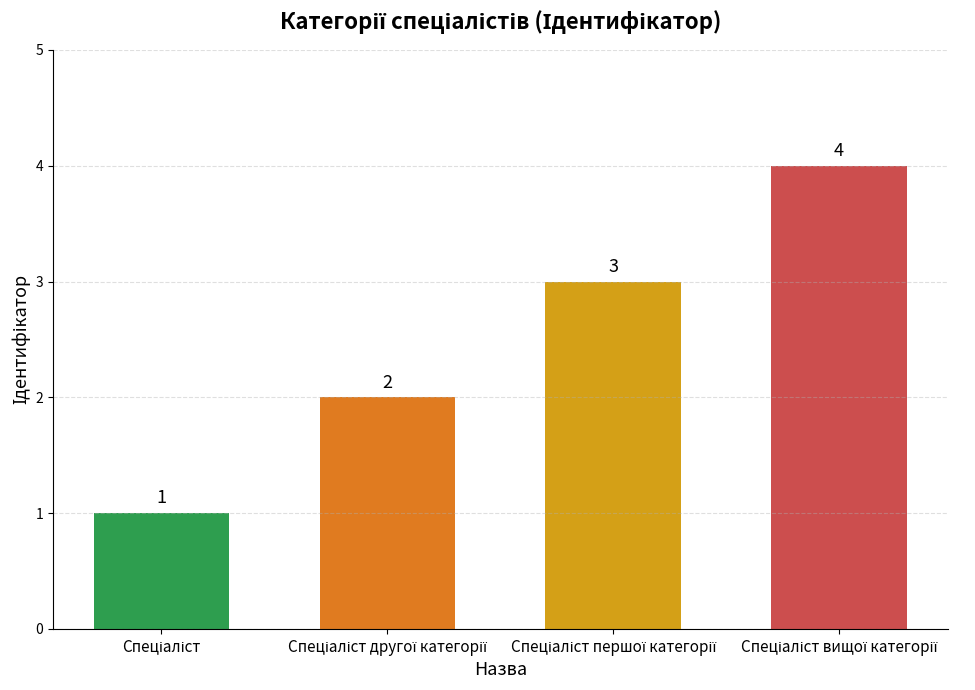

How many categories are shown in the chart?

4